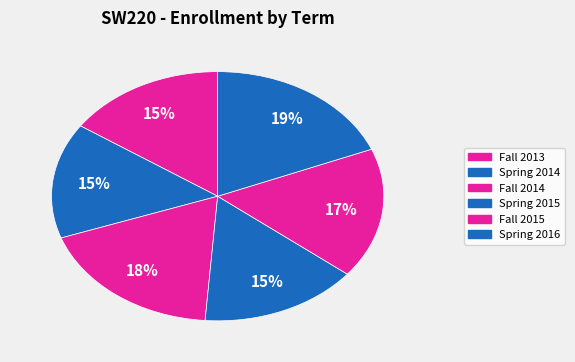

Is there a majority slice in this chart?

No